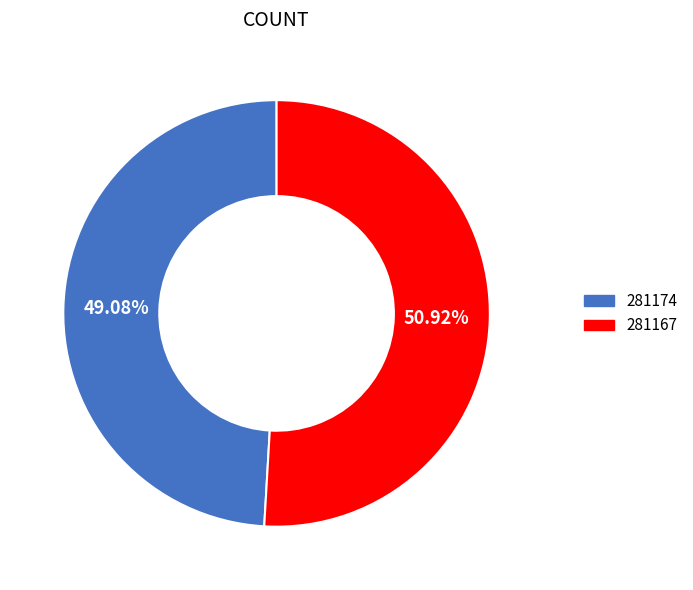

True or false: 281167 accounts for 51% of the total.

True